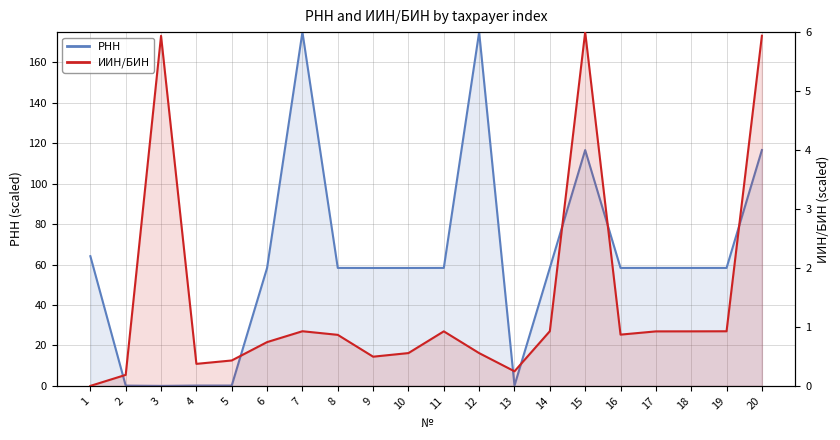

How many lines are shown in the chart?

2